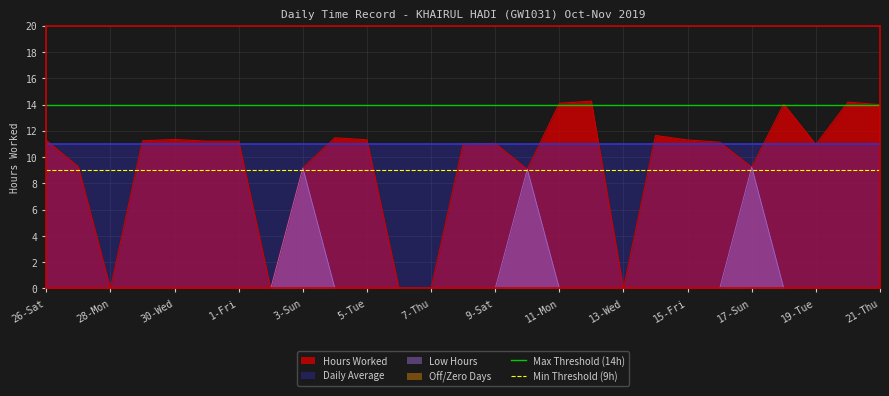

What is the average value of the Max Threshold (14h) series?

14